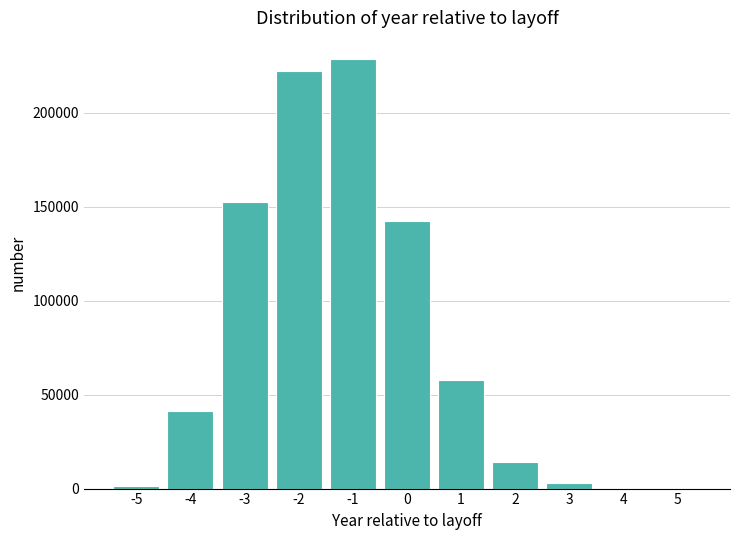

What is the greatest value displayed?

228546